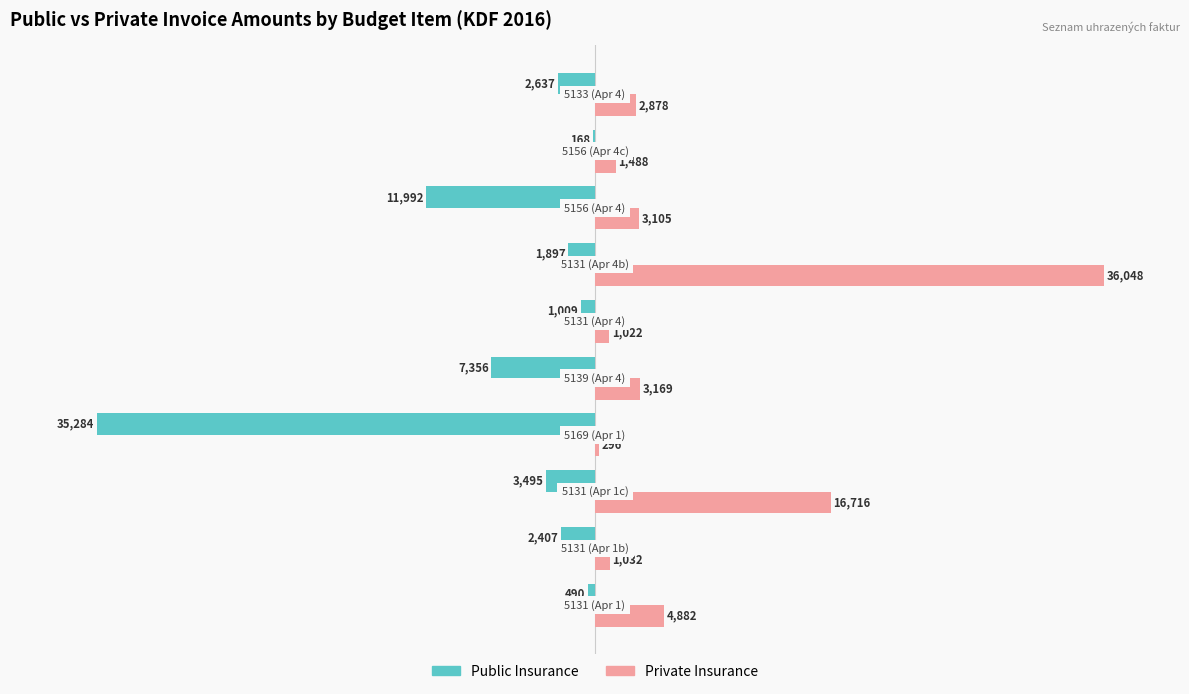

What are all the series names shown in the legend?

Public Insurance, Private Insurance